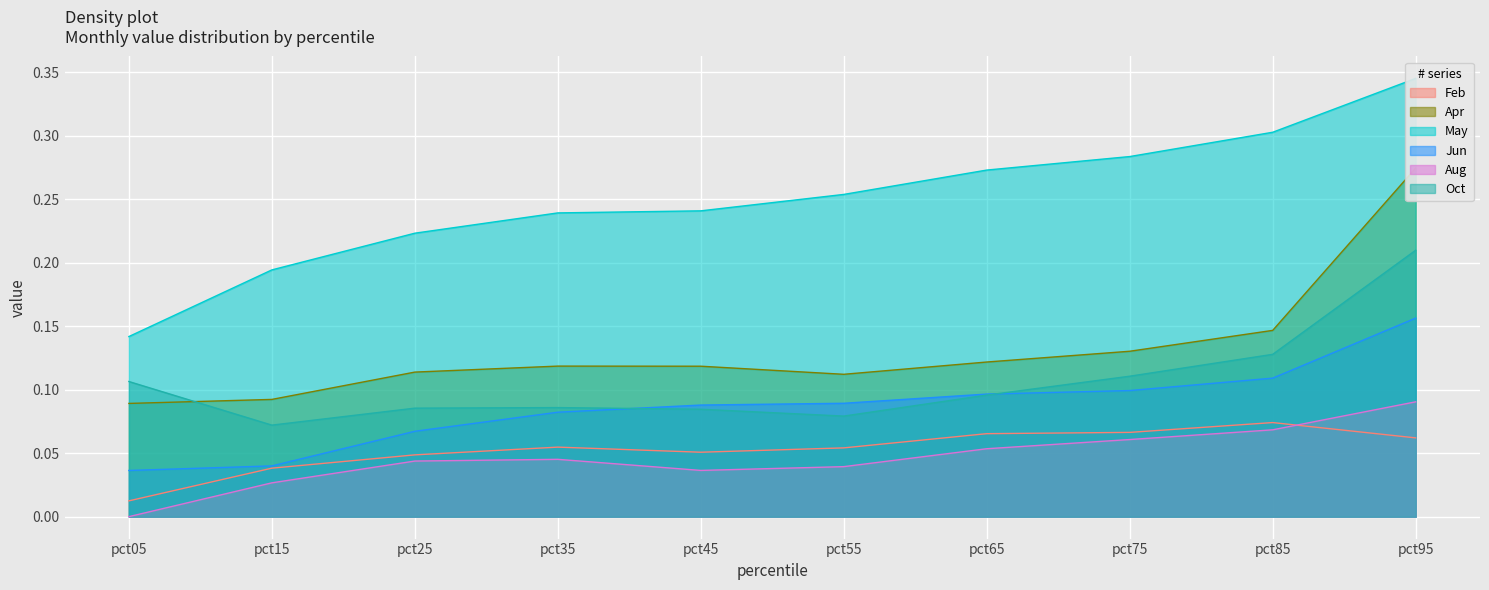

Which series has the largest range (max minus min)?

May